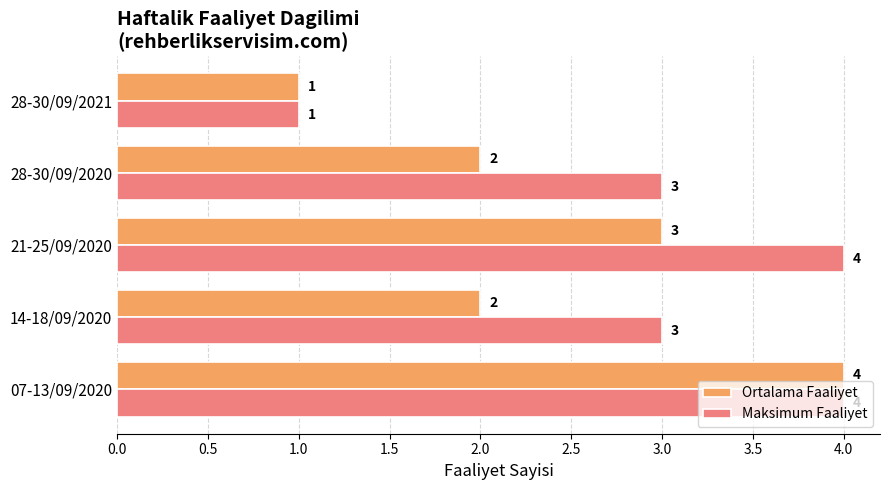

How many Ortalama Faaliyet values are between 2 and 3?

3